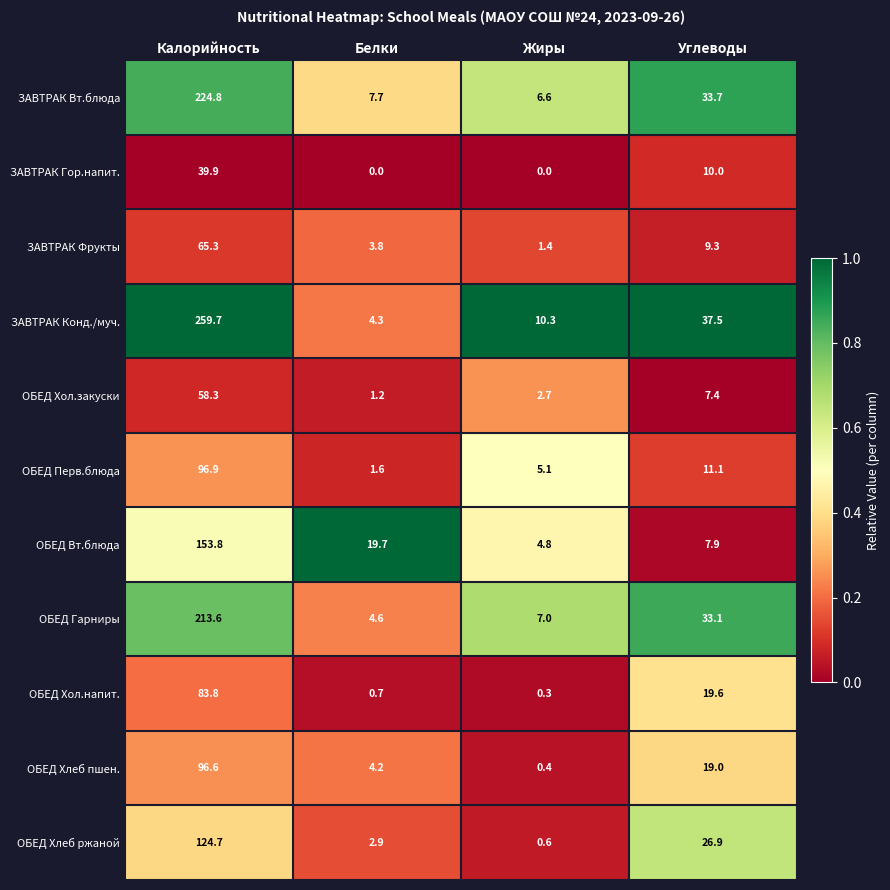

What is the difference between the second highest and minimum values in the ЗАВТРАК Фрукты series?

7.9